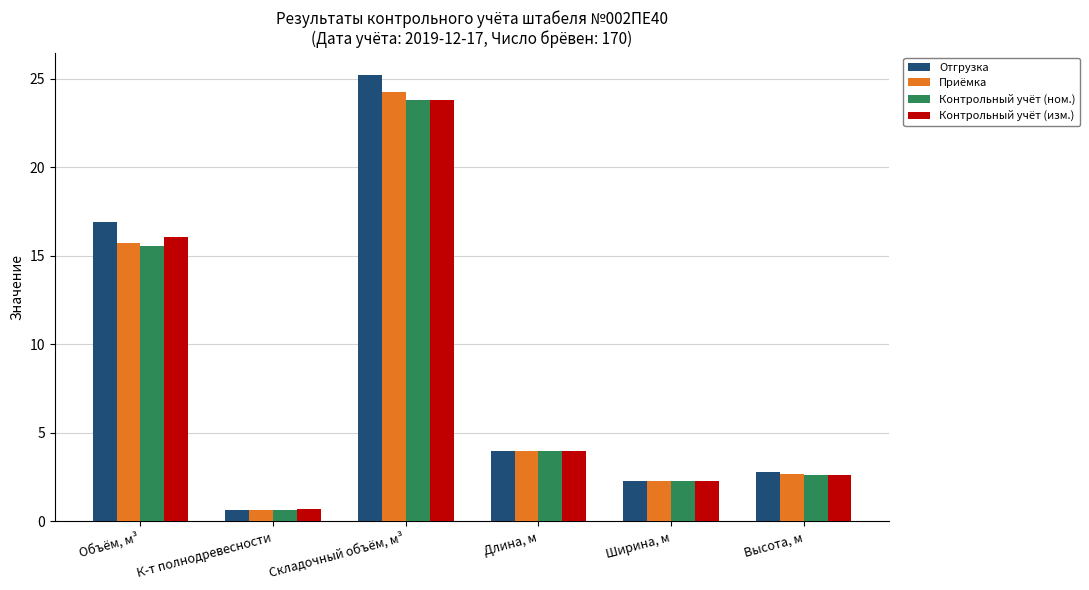

Reading left to right, extract all data points from this chart.

Отгрузка: Объём, м³=16.9	К-т полнодревесности=0.7	Складочный объём, м³=25.2	Длина, м=4.0	Ширина, м=2.3	Высота, м=2.8
Приёмка: Объём, м³=15.7	К-т полнодревесности=0.7	Складочный объём, м³=24.2	Длина, м=4.0	Ширина, м=2.3	Высота, м=2.7
Контрольный учёт (ном.): Объём, м³=15.6	К-т полнодревесности=0.7	Складочный объём, м³=23.8	Длина, м=4.0	Ширина, м=2.3	Высота, м=2.6
Контрольный учёт (изм.): Объём, м³=16.1	К-т полнодревесности=0.7	Складочный объём, м³=23.8	Длина, м=4.0	Ширина, м=2.3	Высота, м=2.6